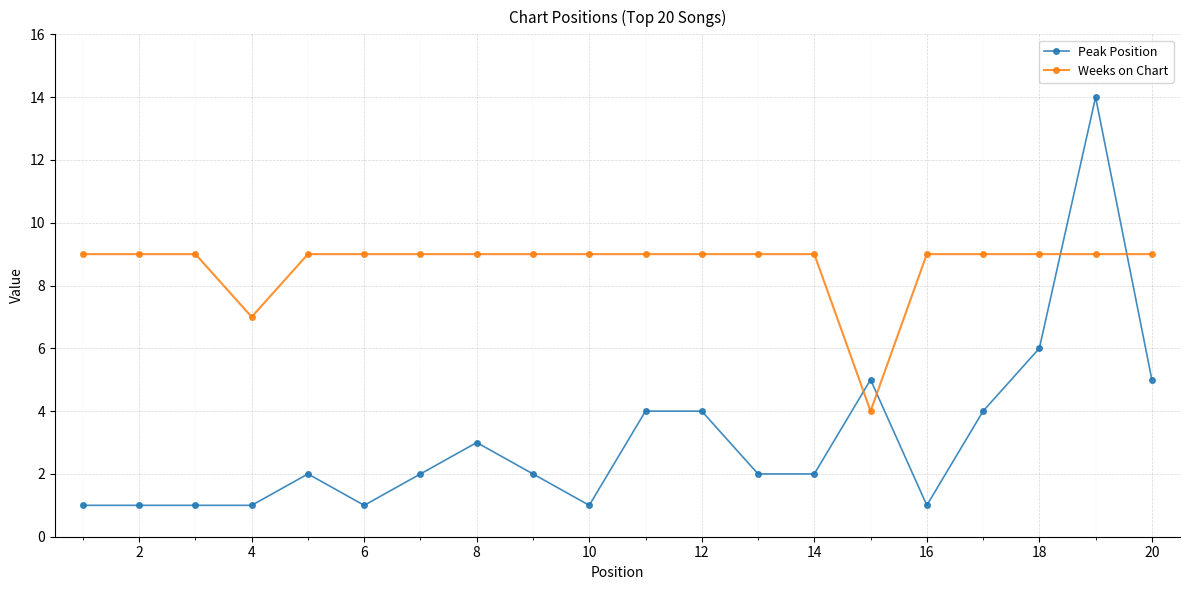

Which series has the largest total across all categories?

Weeks on Chart